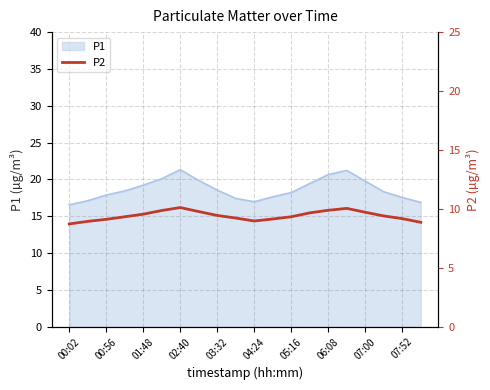

Is it true that P1 equals 17.9 at 00:56?

True